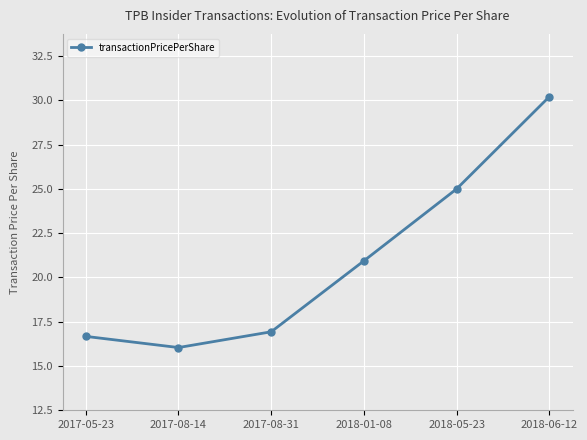

Count the number of categories in the chart.

6